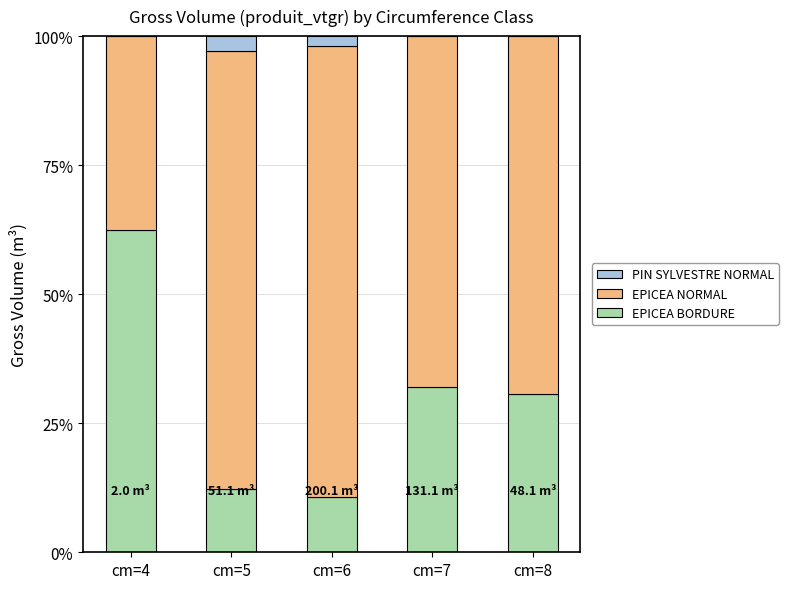

What is the total value across all series at cm=7?

100.0